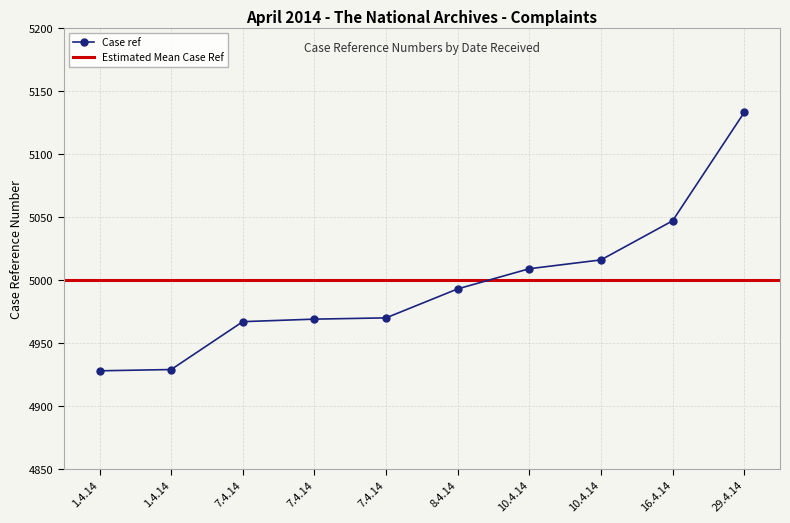

What is the approximate value at 8.4.14?

4993